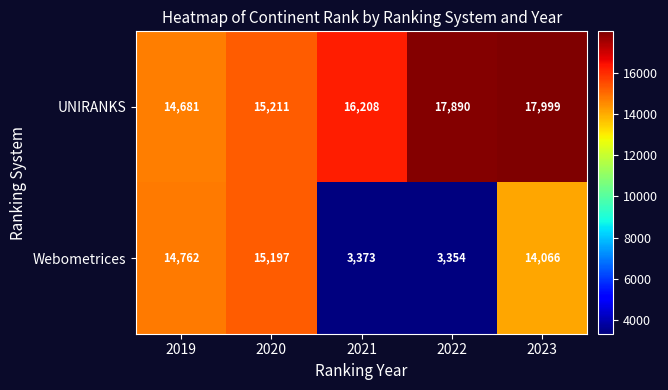

True or false: Webometrices has a value of 5309 at 2022.

False